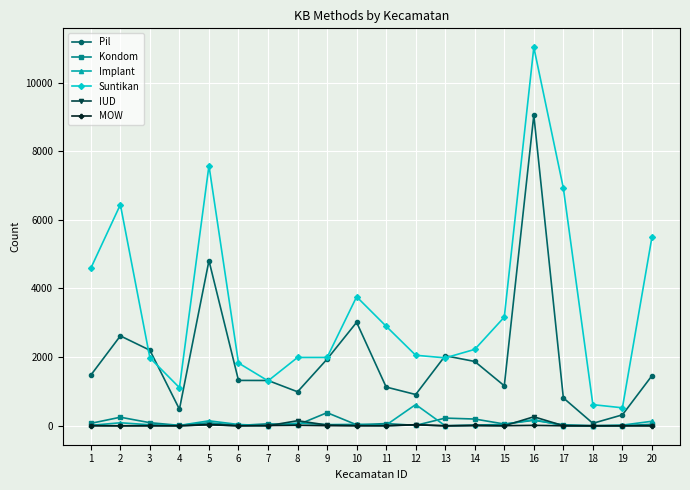

True or false: Suntikan and IUD cross at least once.

False